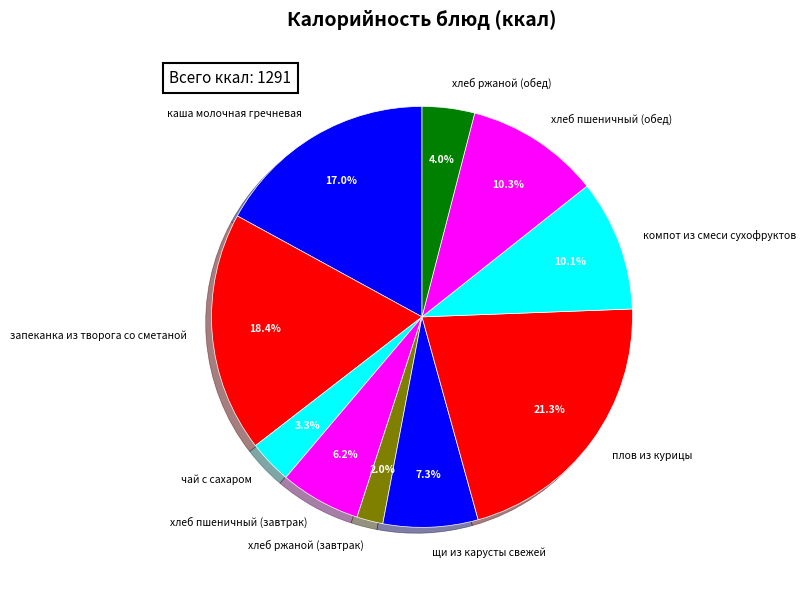

To the nearest percent, what is the average slice percentage?

10%